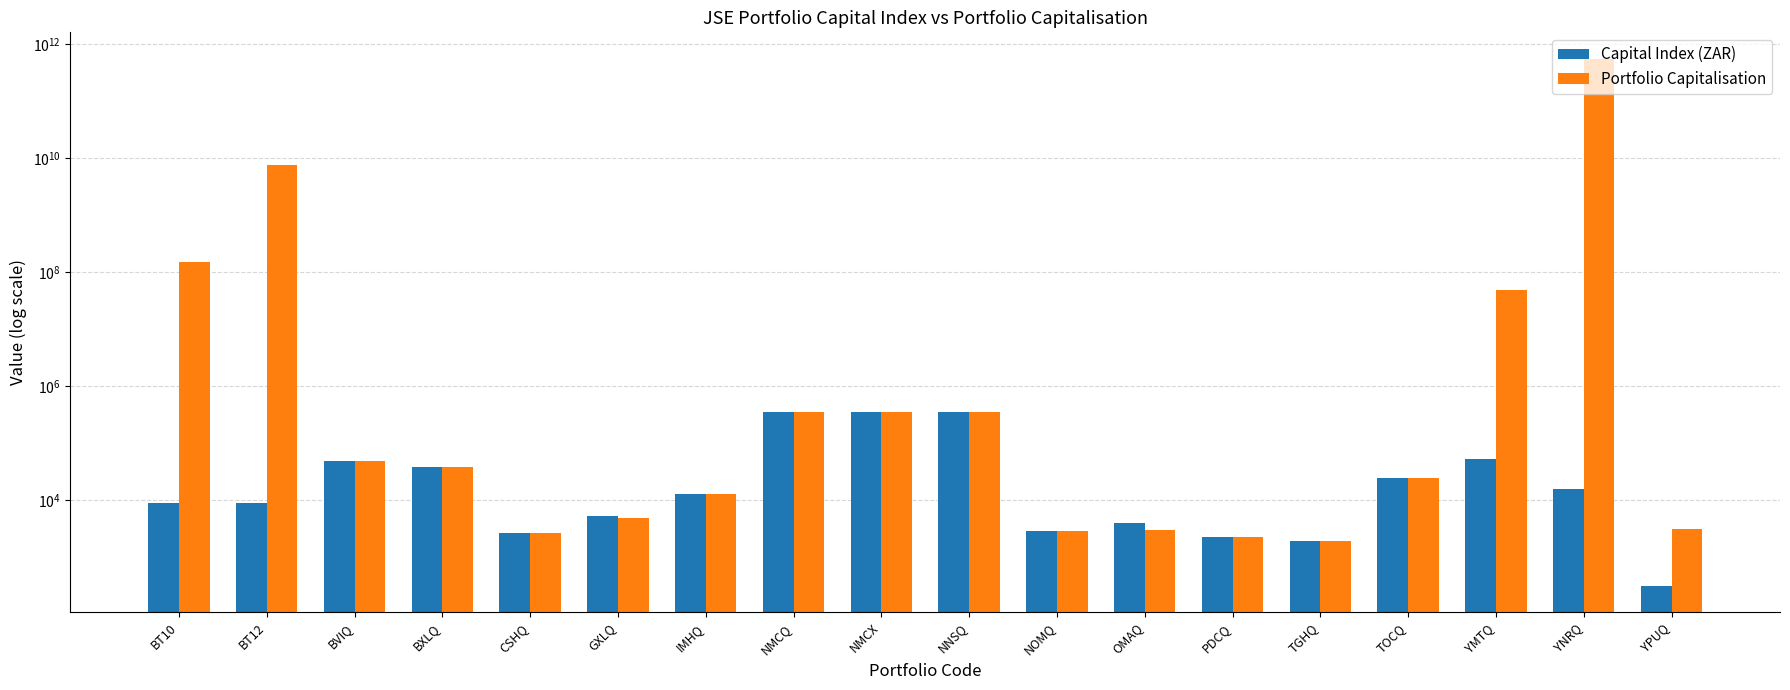

At which label is Capital Index (ZAR) closest to 179462?

YMTQ